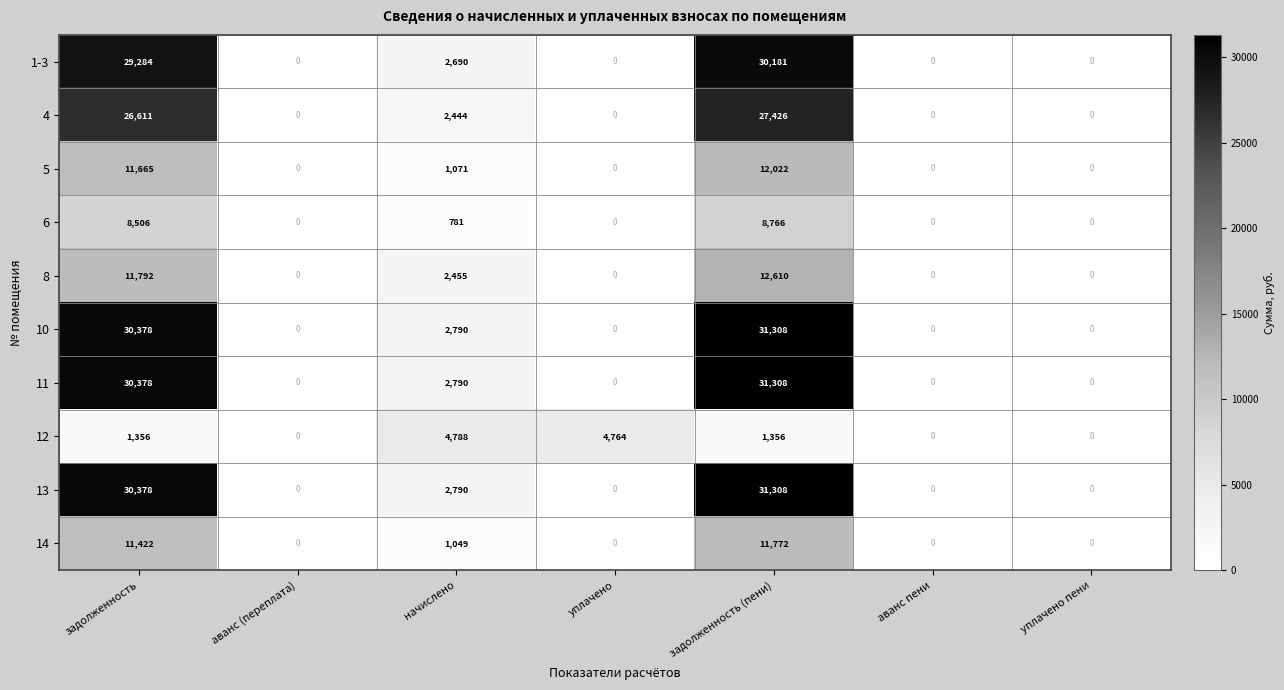

What is the spread (max minus min) of values at задолженность (пени)?

29952